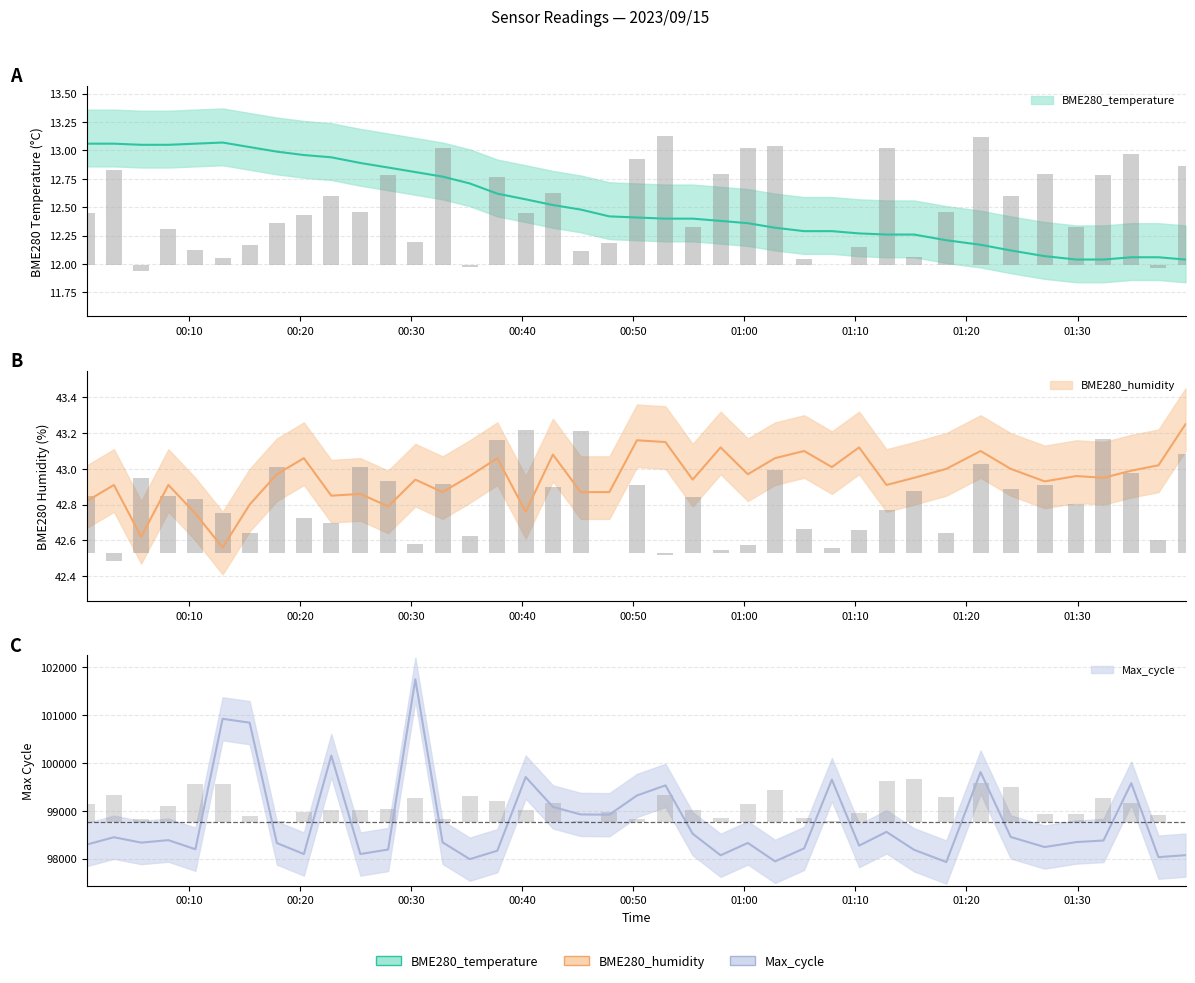

How many distinct data groups are displayed?

3